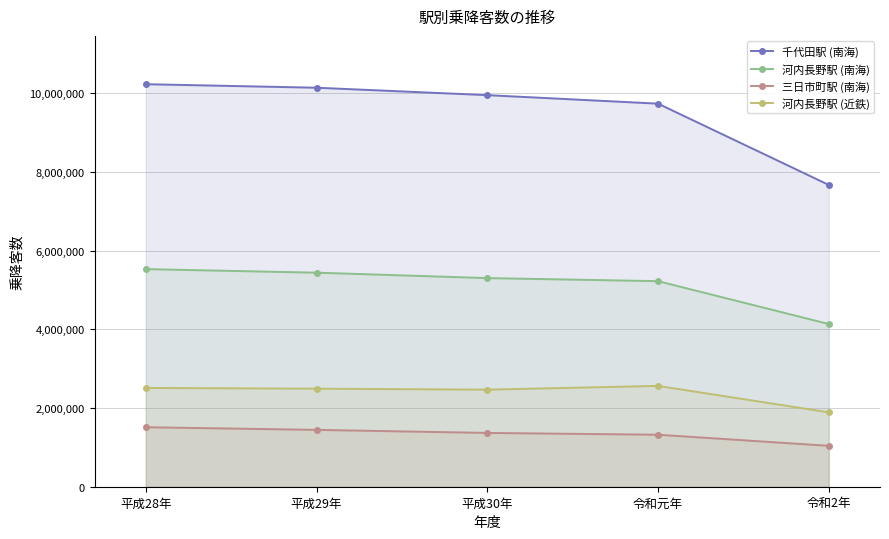

What is the approximate value of 千代田駅 (南海) at 令和元年, to the nearest 50?

9734150